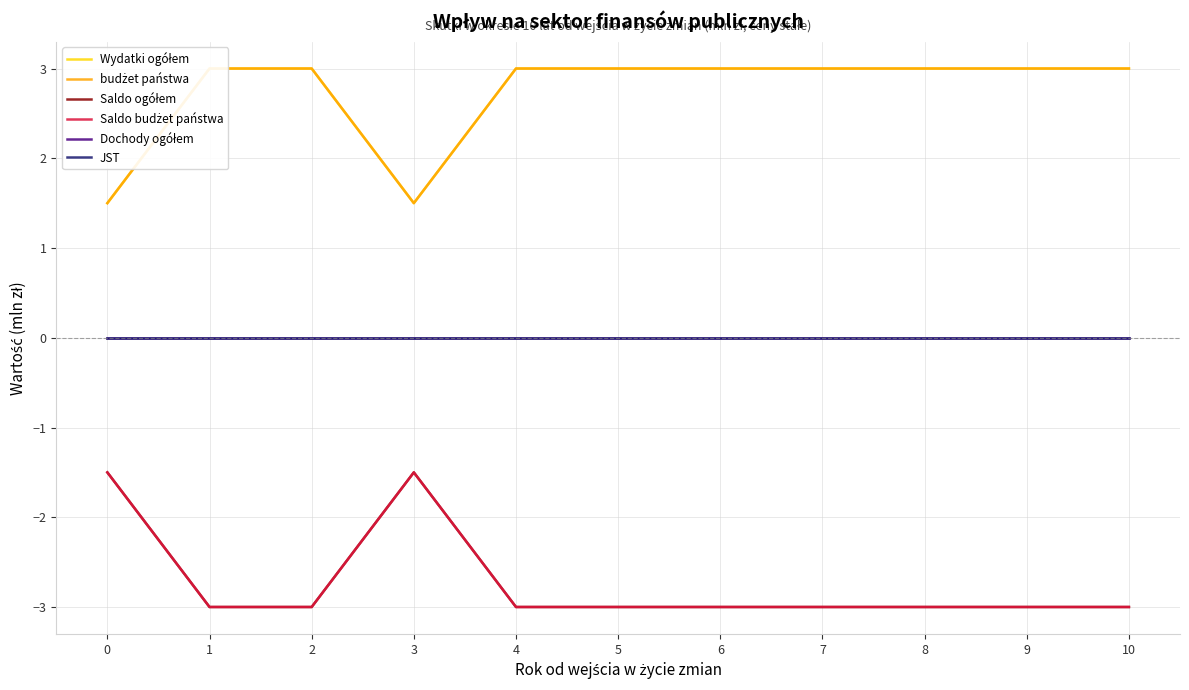

True or false: budżet państwa and Dochody ogółem intersect in this chart.

False